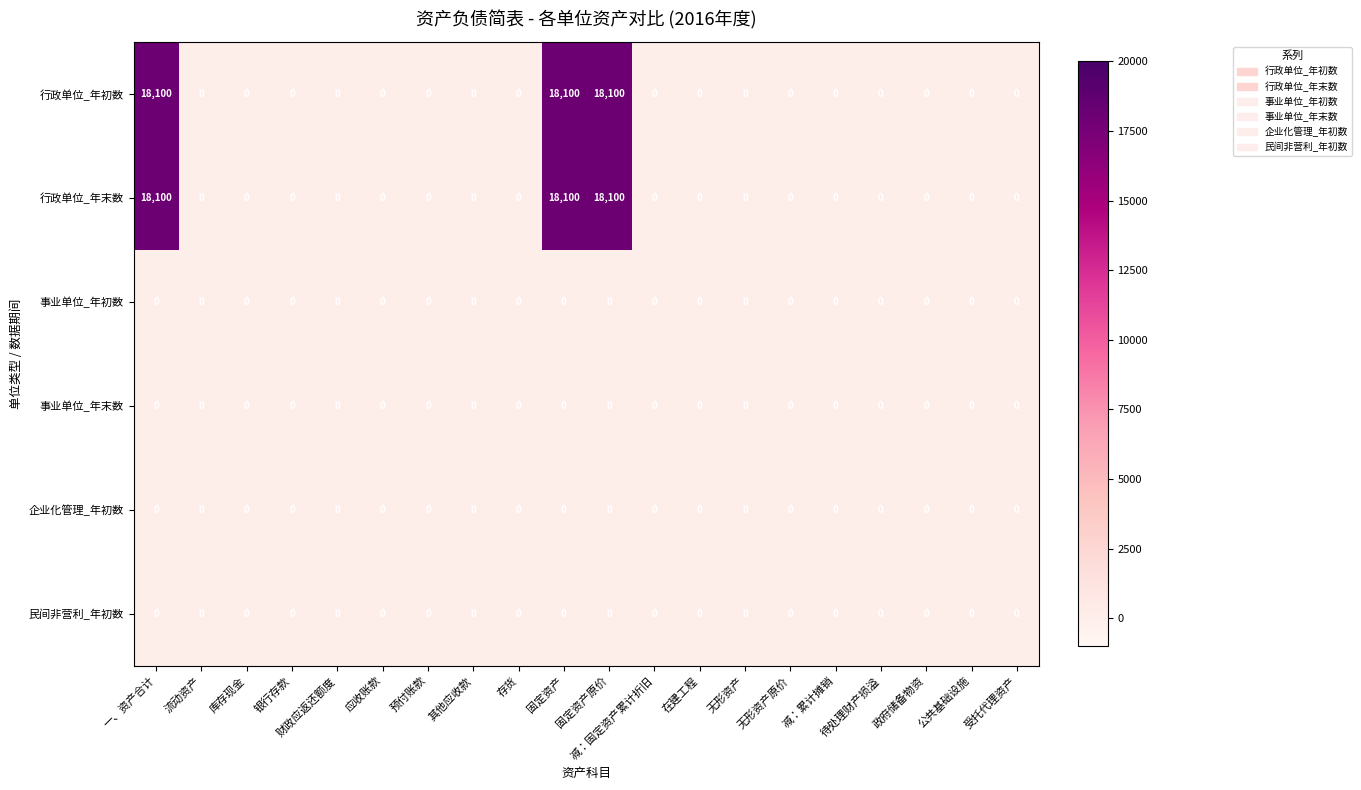

Is it true that 民间非营利_年初数 equals 0 at 应收账款?

True